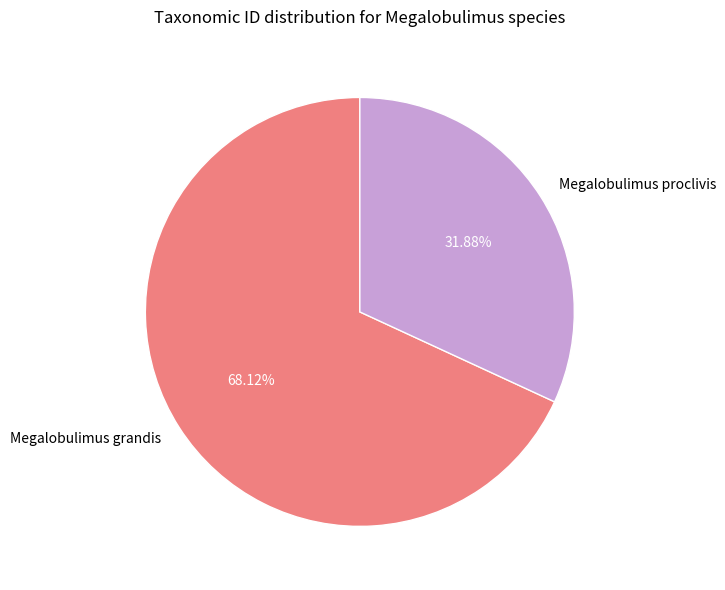

Rank the categories by value from lowest to highest.

Megalobulimus proclivis, Megalobulimus grandis